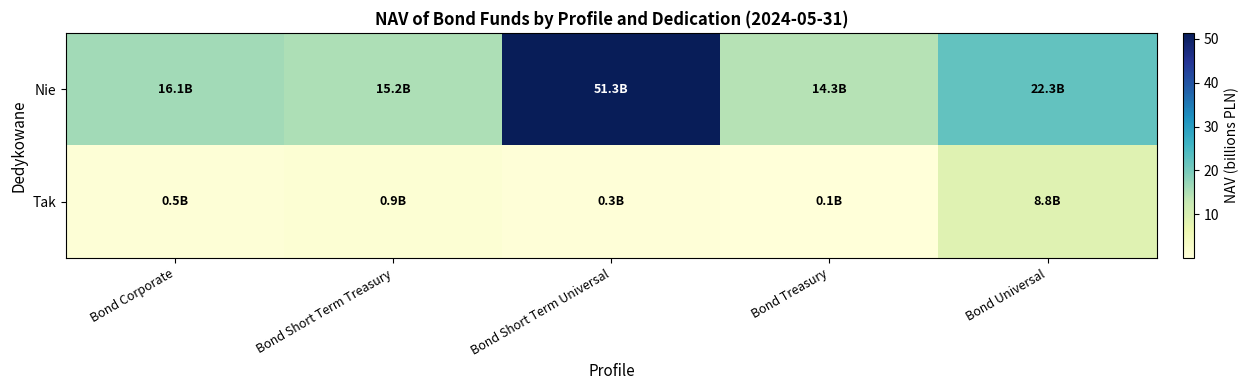

Reading left to right, extract all data points from this chart.

Nie: Bond Corporate=16.1	Bond Short Term Treasury=15.2	Bond Short Term Universal=51.3	Bond Treasury=14.3	Bond Universal=22.3
Tak: Bond Corporate=0.5	Bond Short Term Treasury=0.9	Bond Short Term Universal=0.3	Bond Treasury=0.1	Bond Universal=8.8